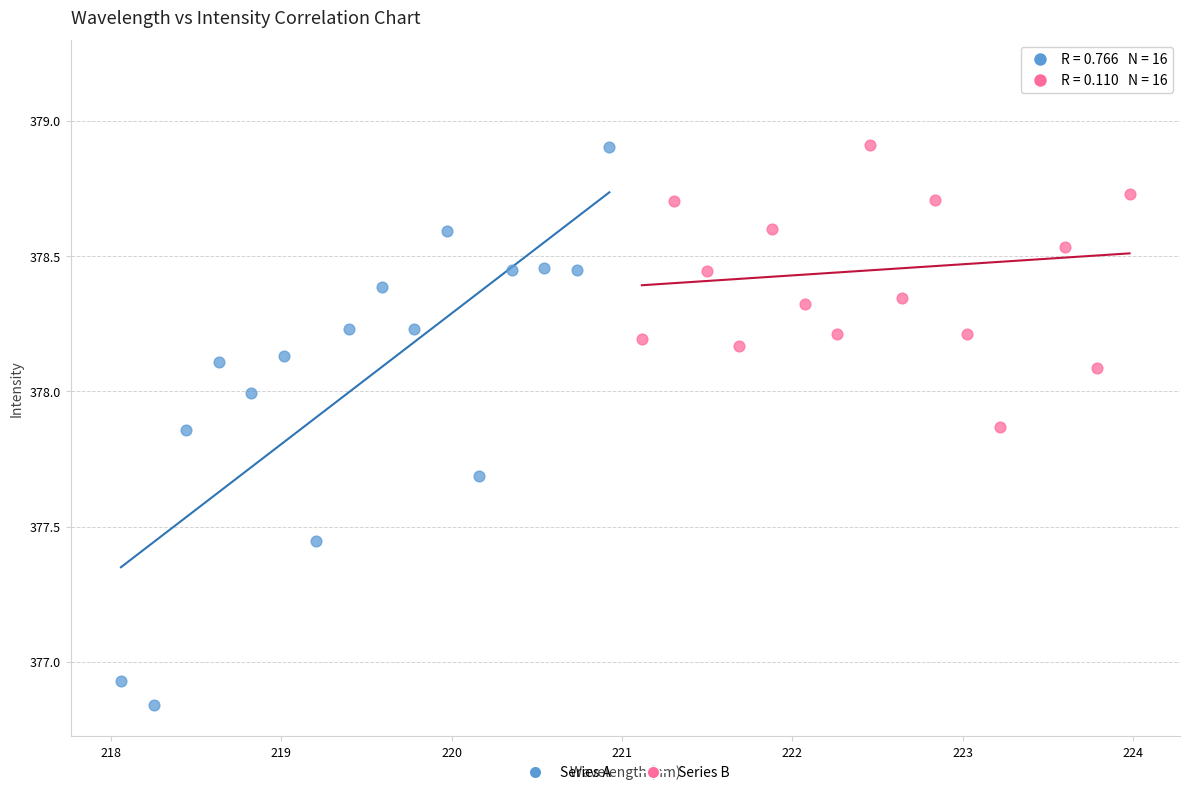

Which series has the largest Y range (max minus min)?

Series A